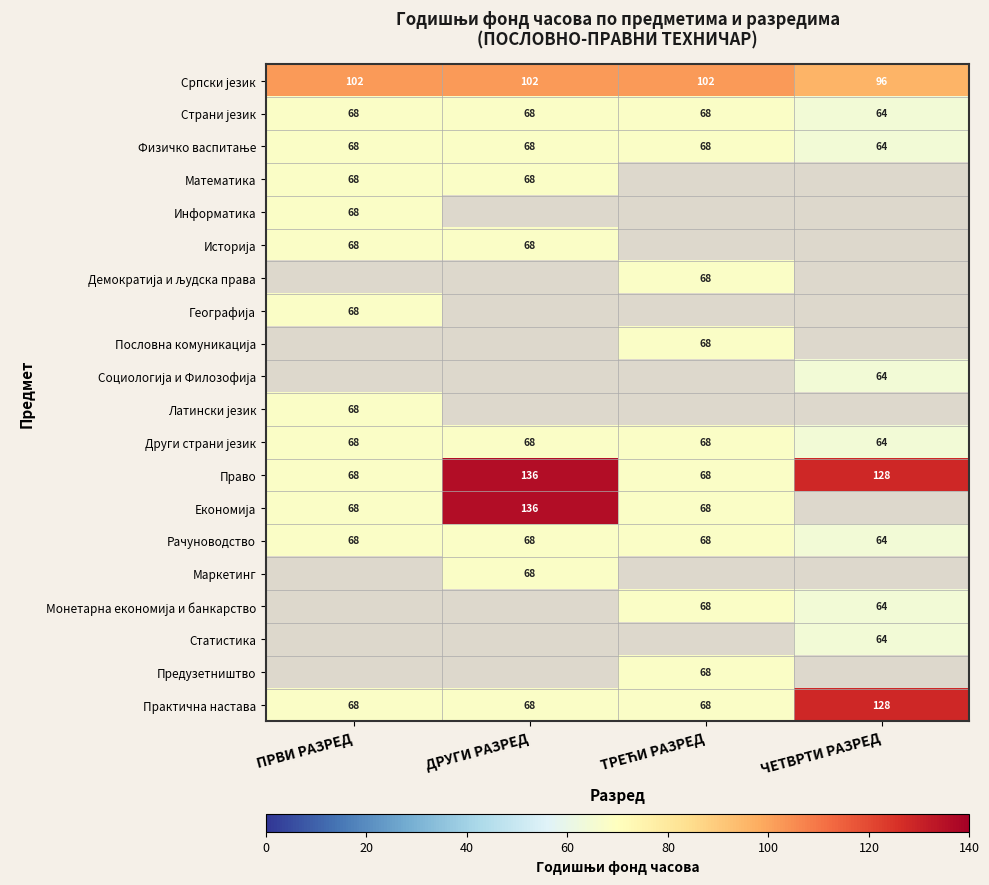

Is it true that Рачуноводство equals 64 at ЧЕТВРТИ РАЗРЕД?

True